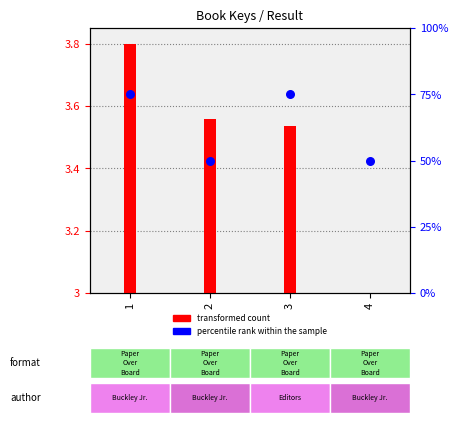

Which series reaches the minimum Y coordinate?

transformed count